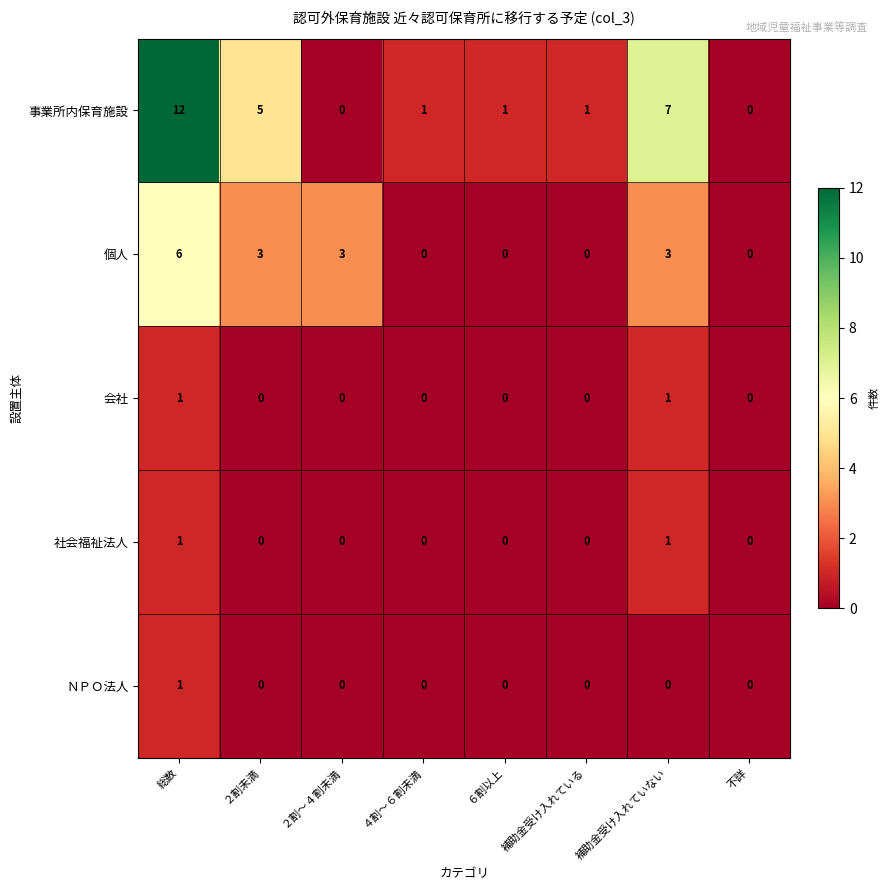

Which series has the largest total across all categories?

事業所内保育施設